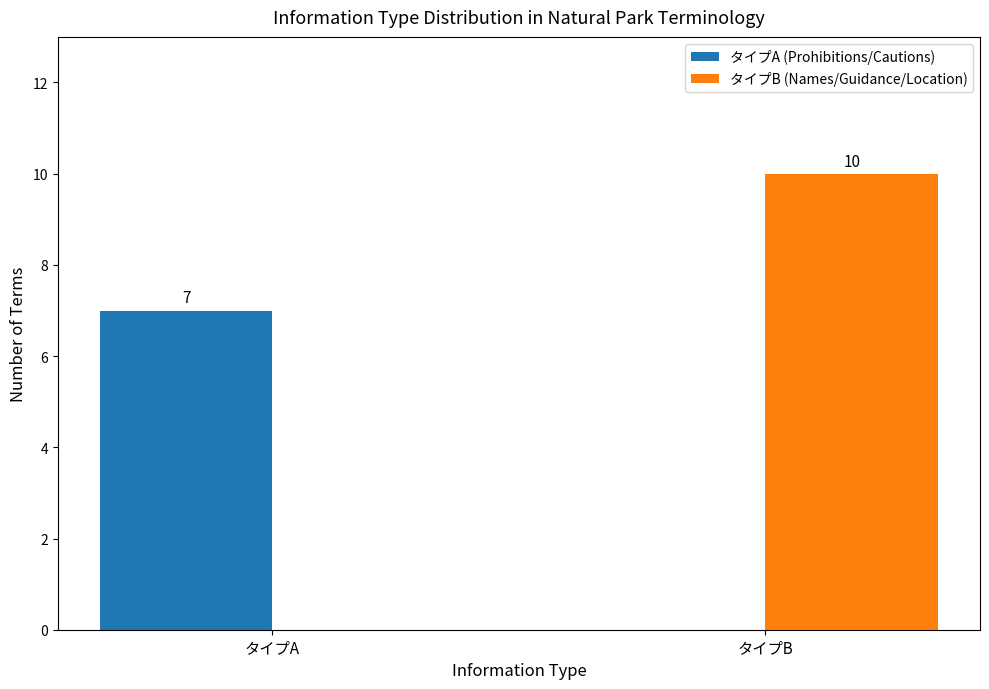

Does the chart contain stacked bars?

No